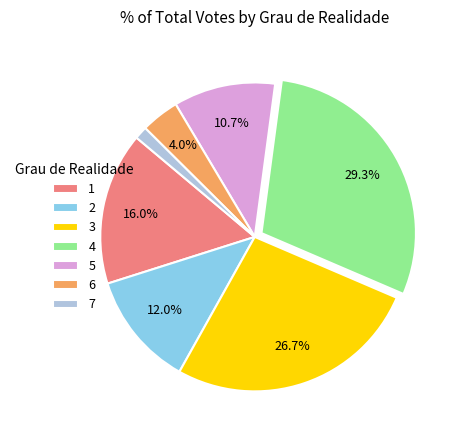

What is the ratio of the value at 3 to the value at 1?

1.7